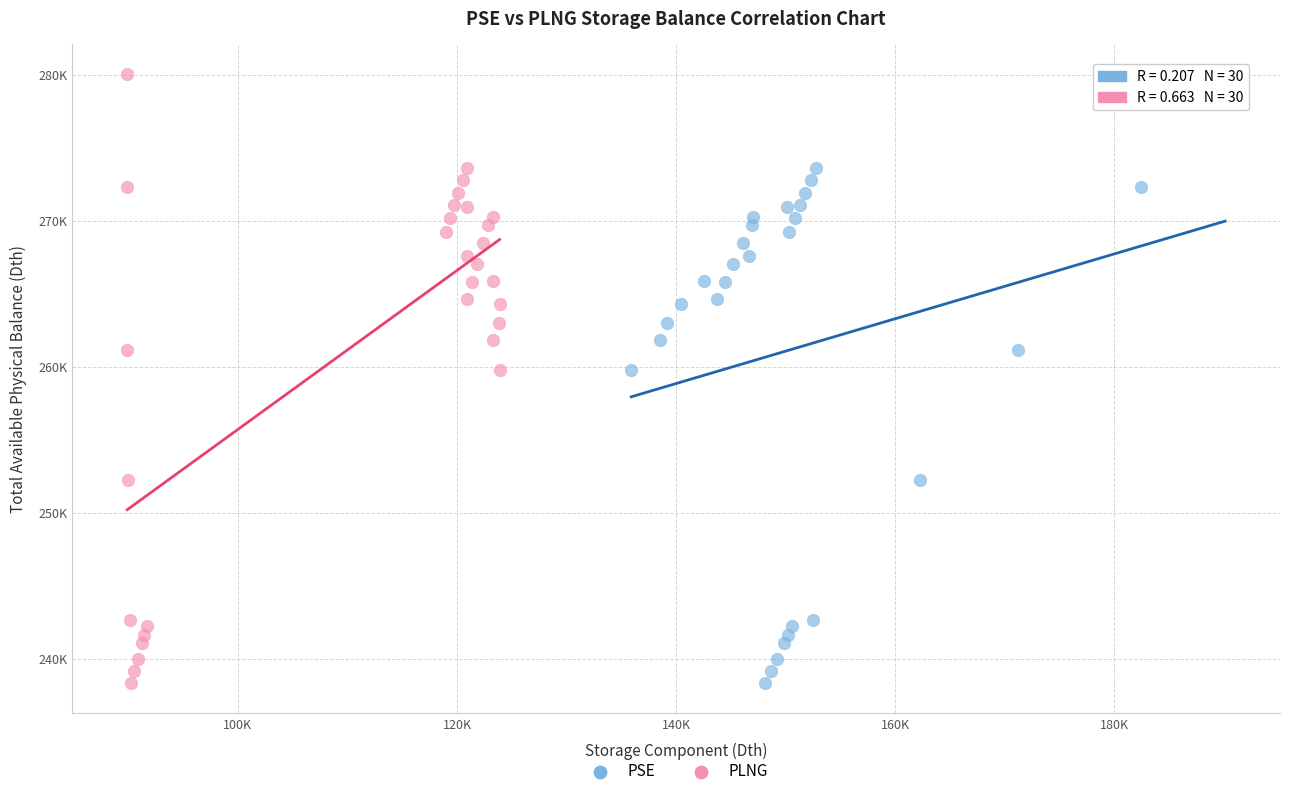

What are all the series names shown in the legend?

PSE, PLNG